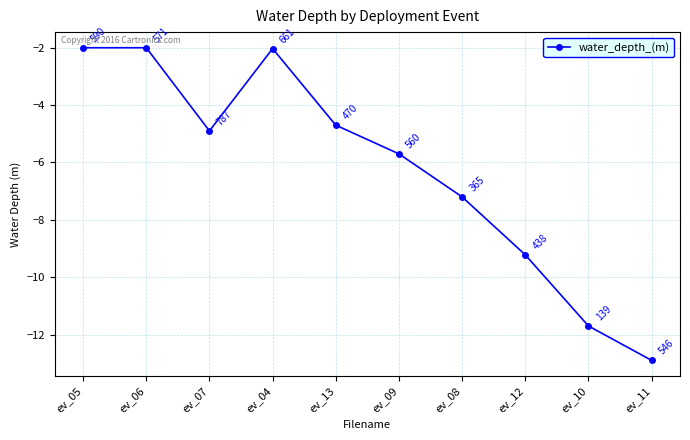

What is the label of the 2nd point from the left?

ev_06